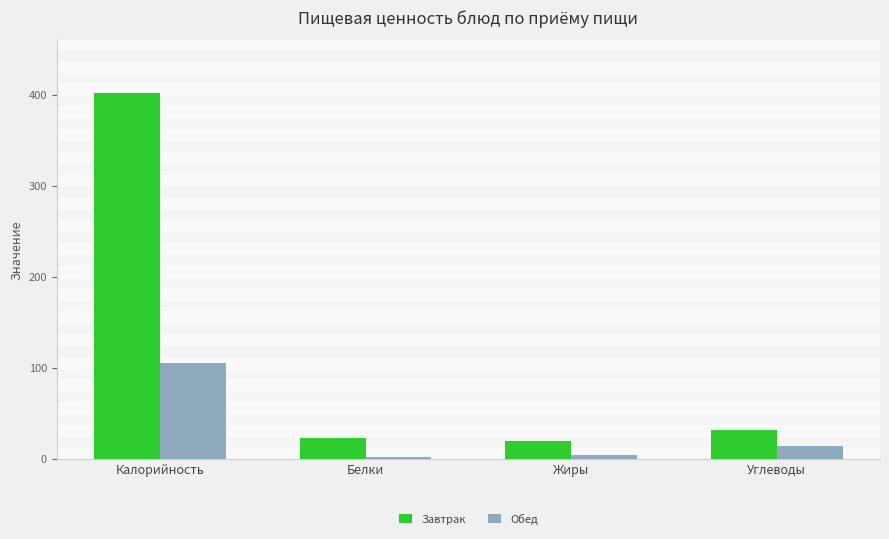

What position from the left is Калорийность?

1